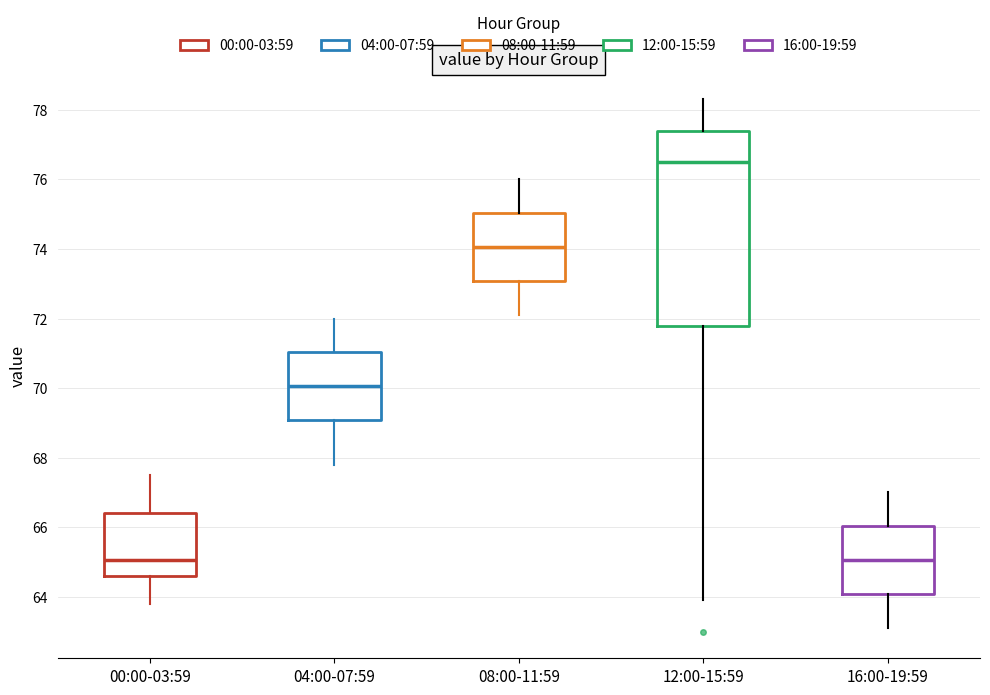

Comparing the boxes themselves (not the whiskers), which one is the tallest?

12:00-15:59